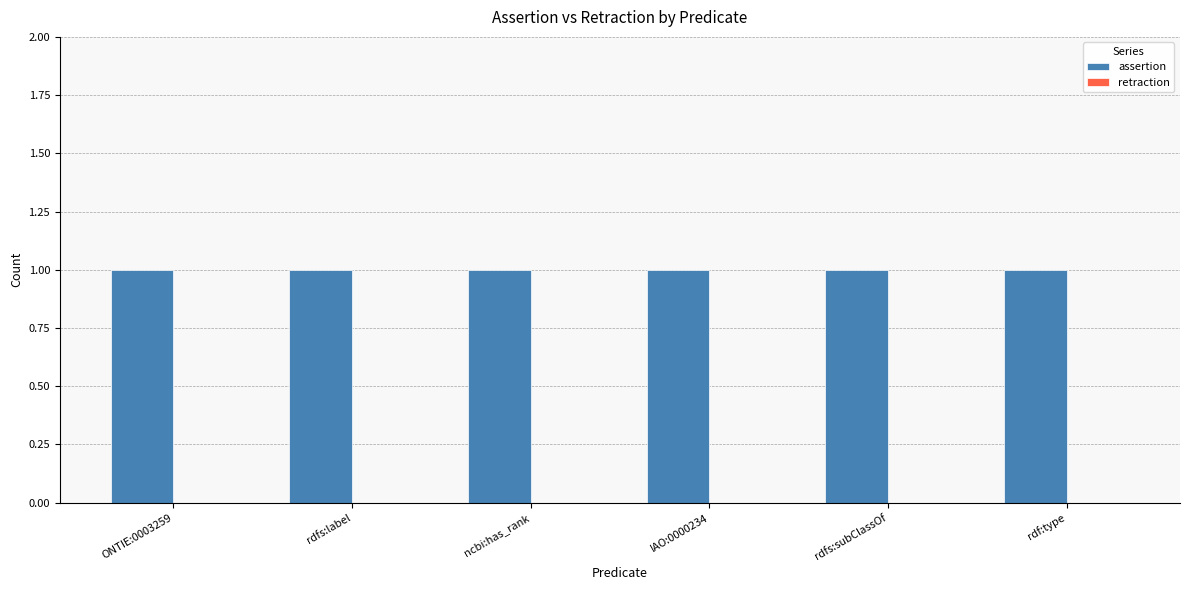

Where is assertion nearest to the value 1?

ONTIE:0003259